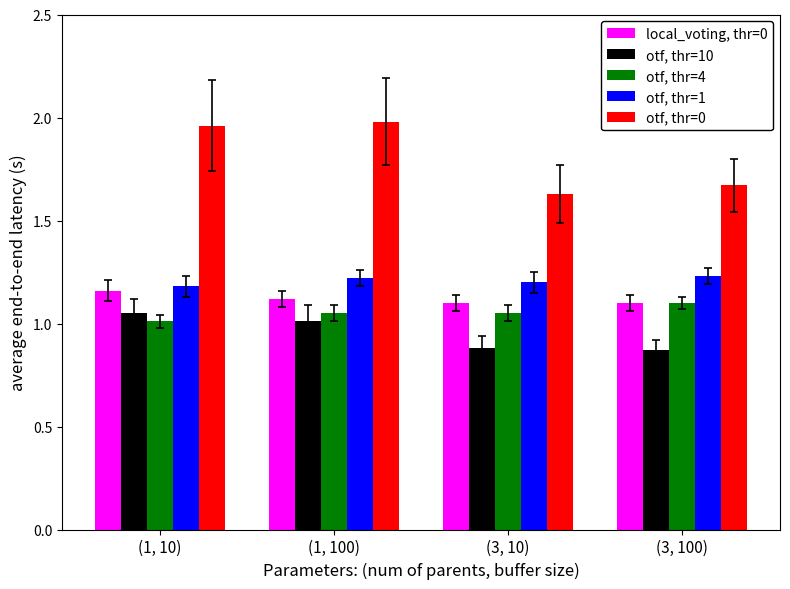

Does the chart contain any negative values?

No